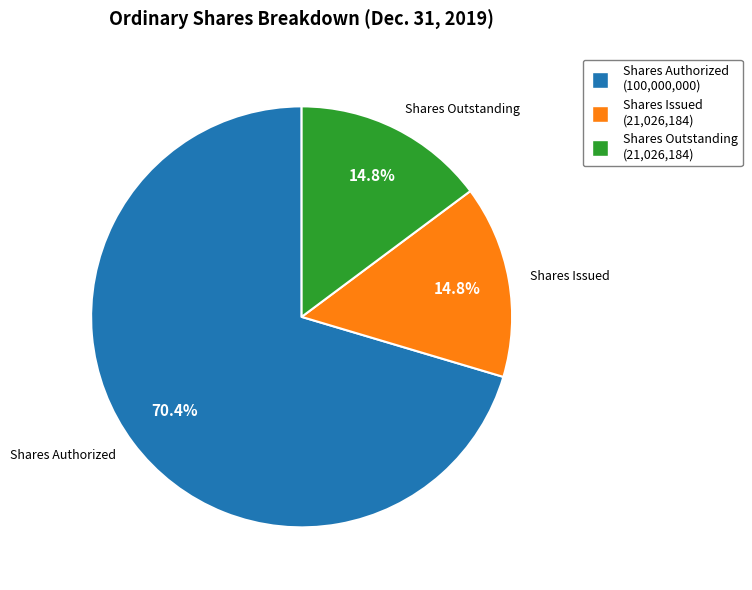

What is the ratio of the value at Shares Outstanding to the value at Shares Issued?

1.0